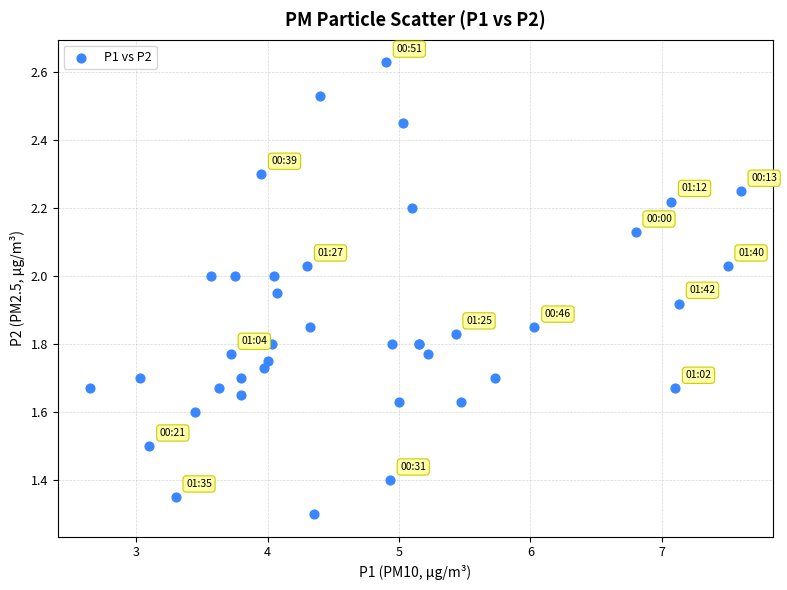

What Y value in the scatter plot is closest to 1?

1.3